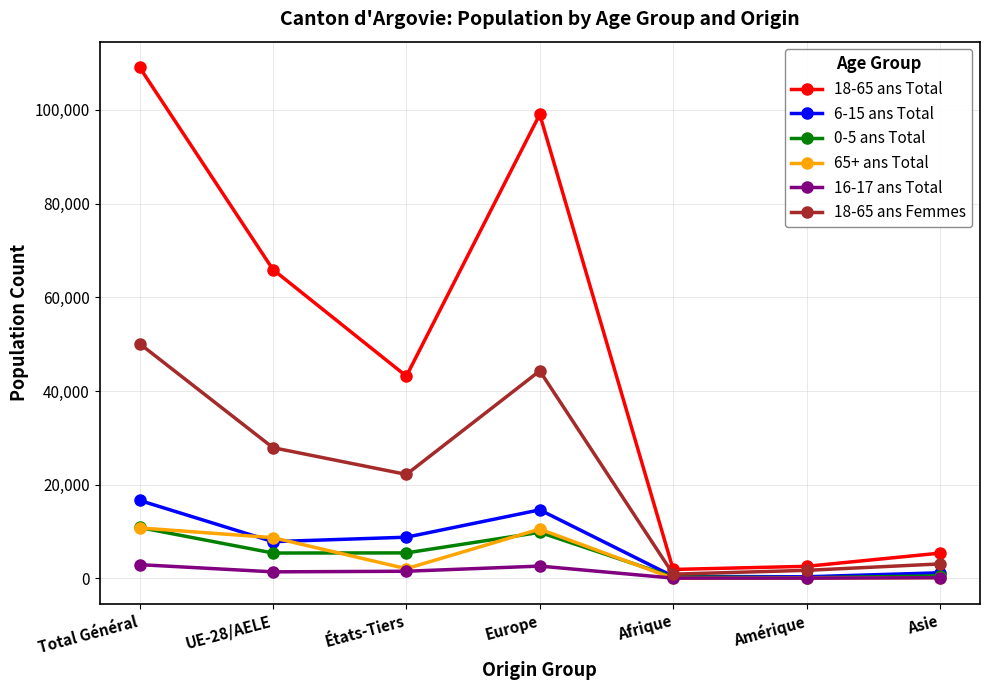

What is the difference between the maximum and minimum values in the 65+ ans Total series?

10768